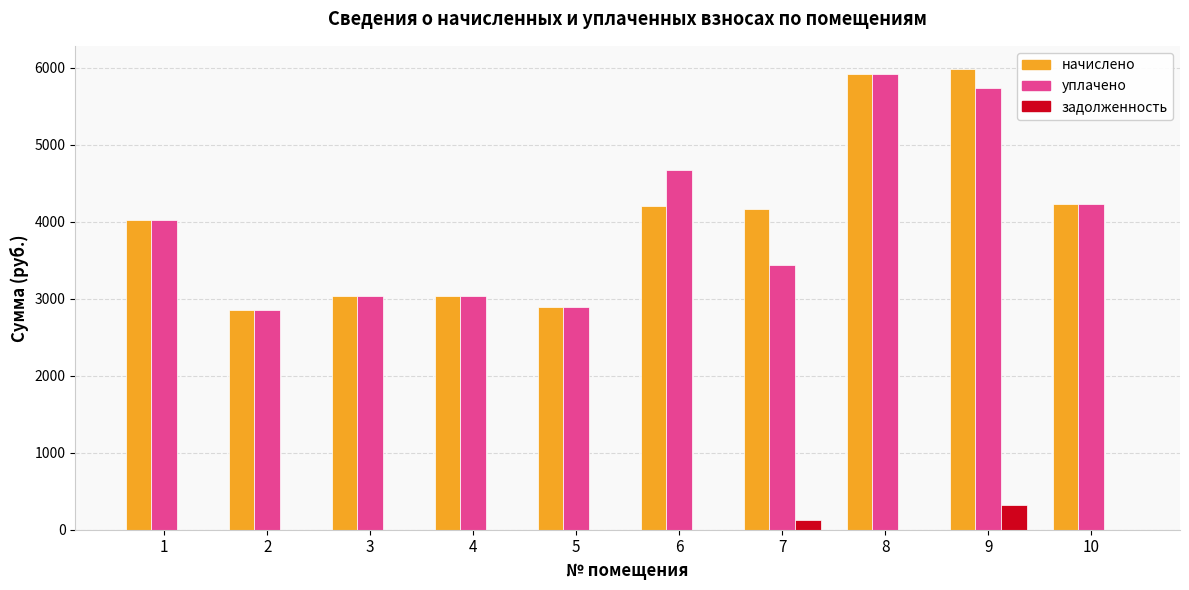

Does the chart contain stacked bars?

No